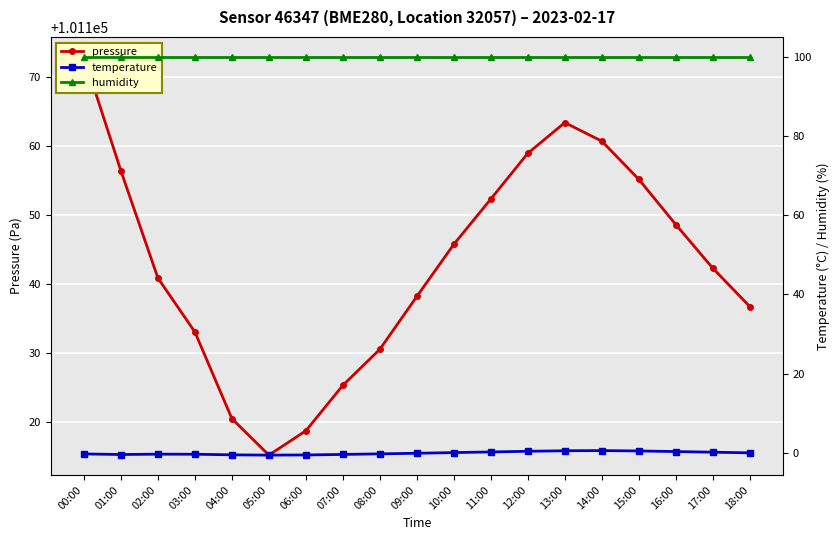

How many lines are shown in the chart?

3